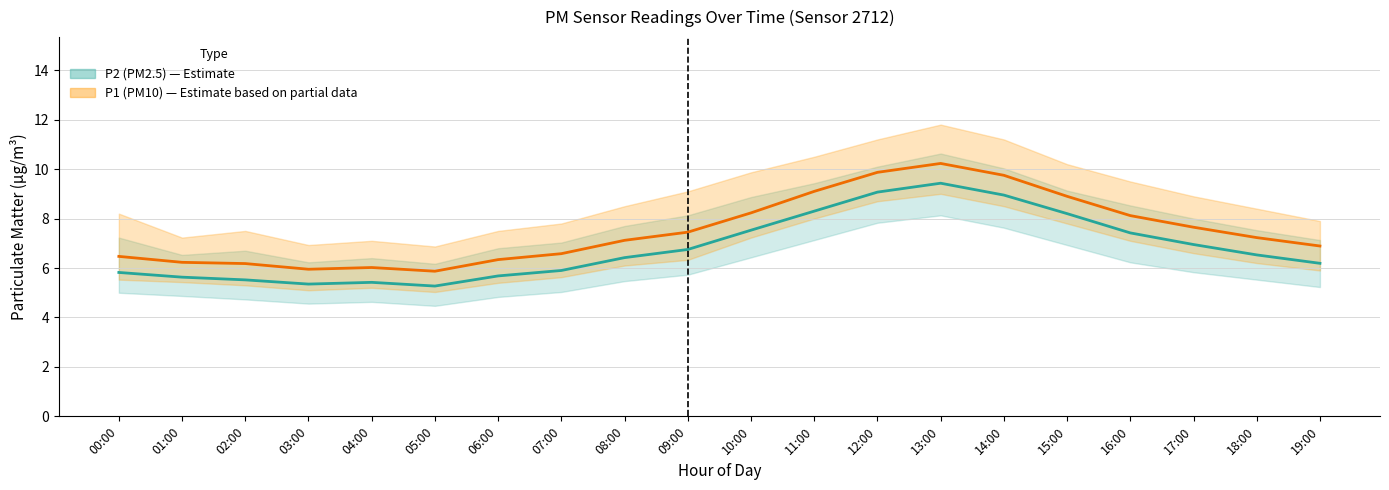

Which has a higher value, 17:00 or 04:00?

17:00